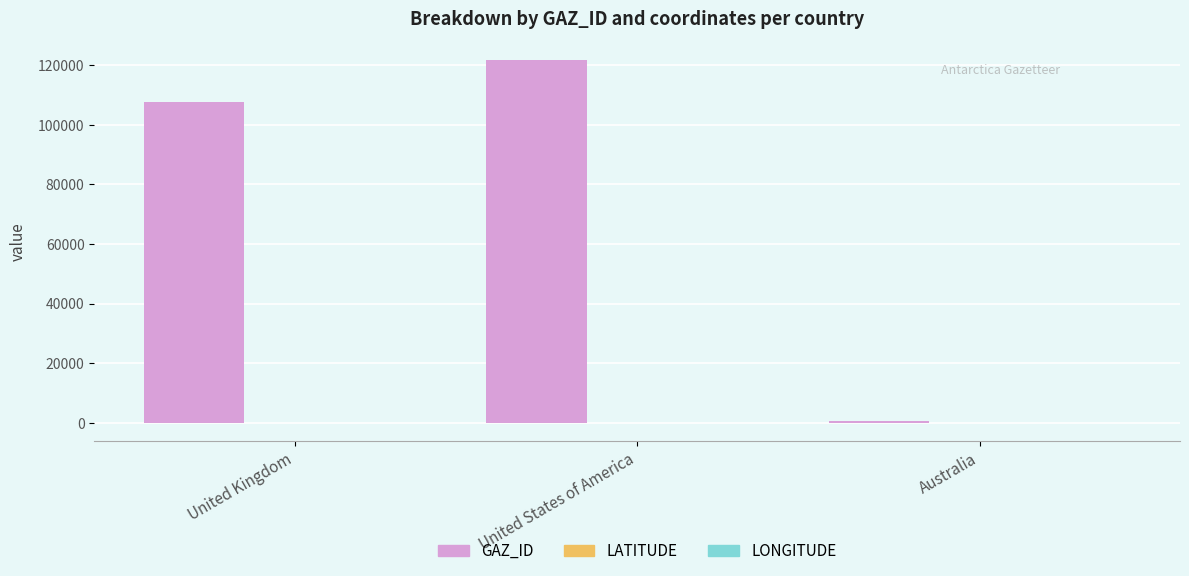

Where is GAZ_ID nearest to the value 61212?

United Kingdom